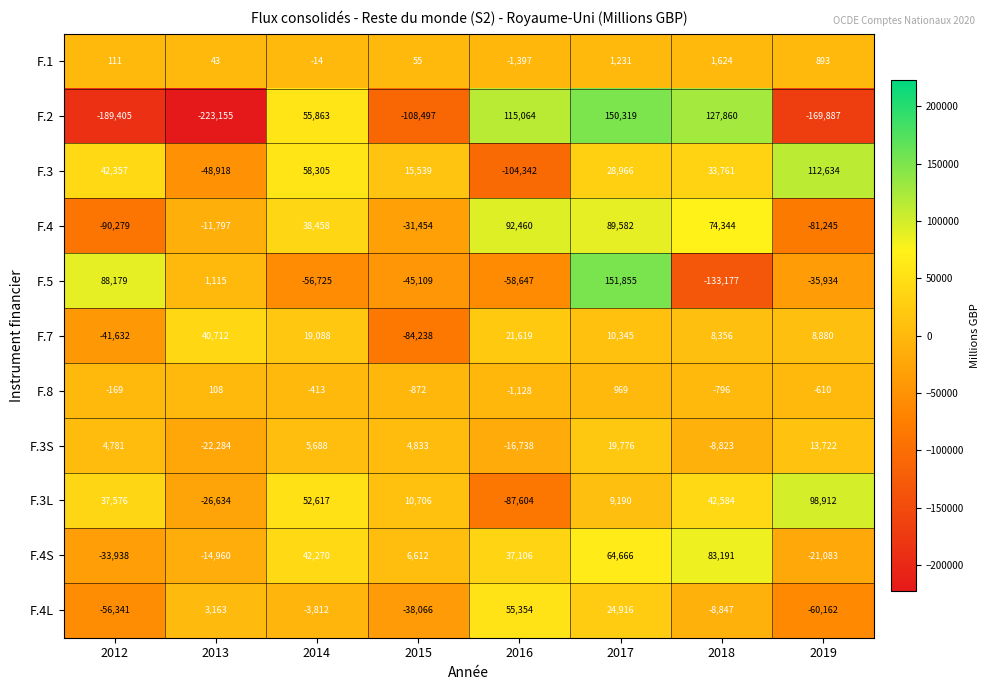

Which series has the largest total across all categories?

F.4S